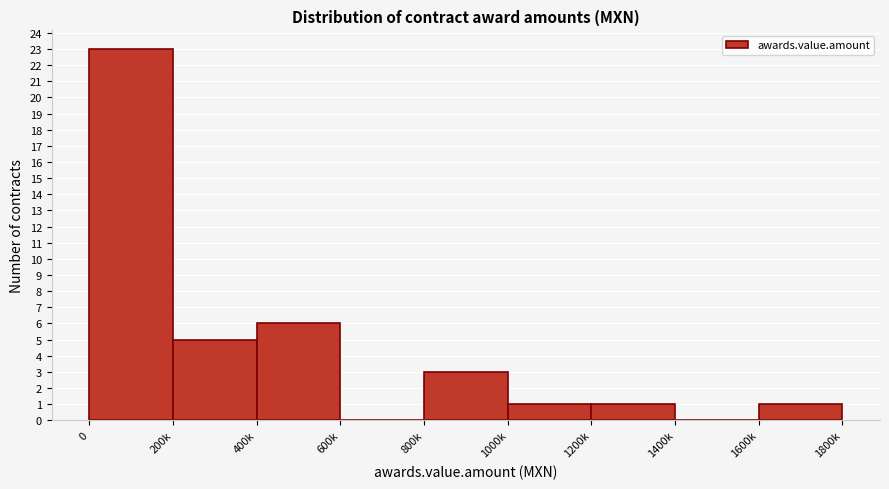

Reading right to left, list all the values displayed in this chart.

1600k=1	1400k=0	1200k=1	1000k=1	800k=3	600k=0	400k=6	200k=5	0=23